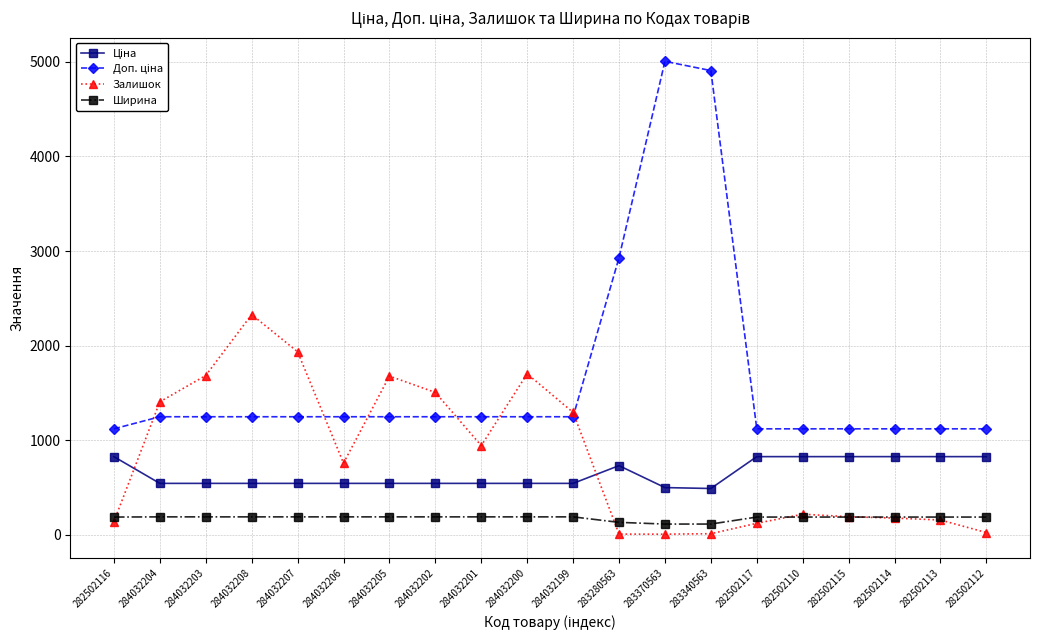

What is the approximate value of Залишок at 282502117?

123.0